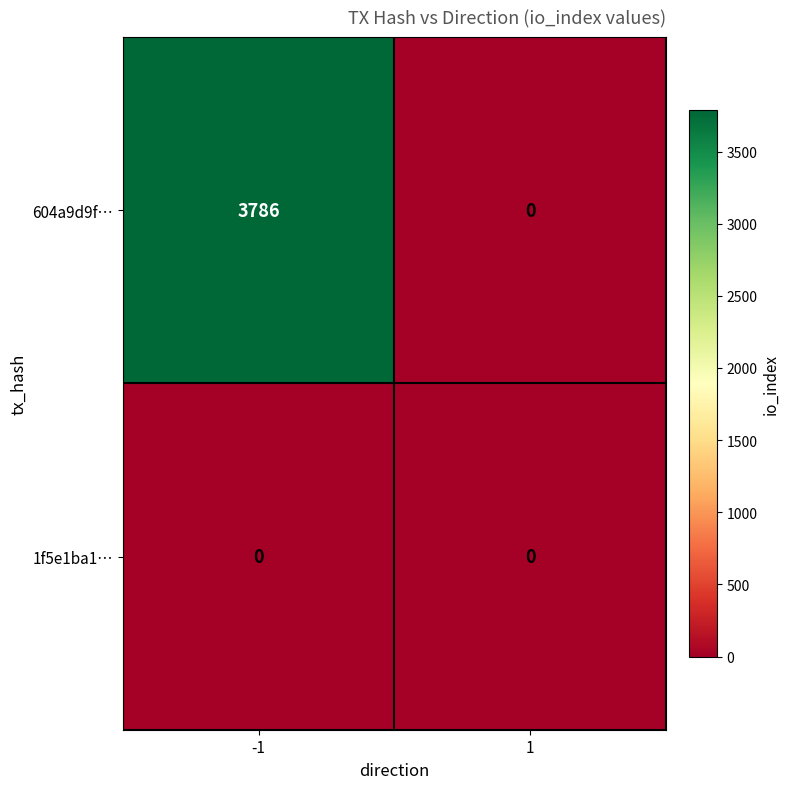

Which series has the widest spread of values?

604a9d9f…